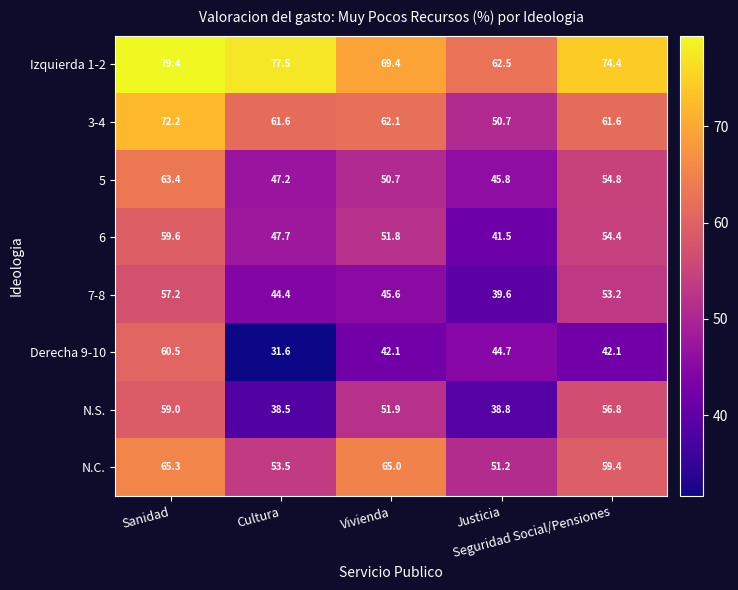

Which series has the largest total across all categories?

Izquierda 1-2